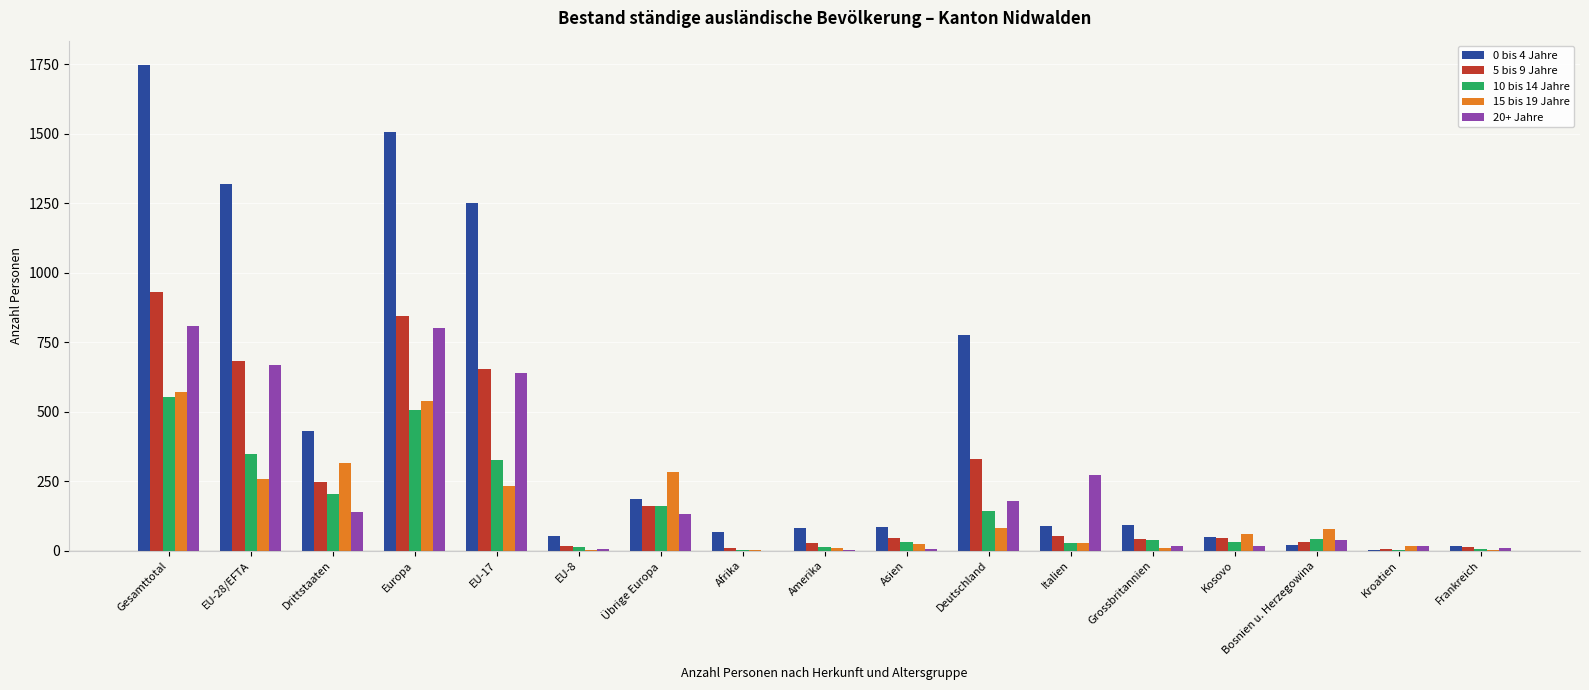

What is the highest value of the 5 bis 9 Jahre series?

929